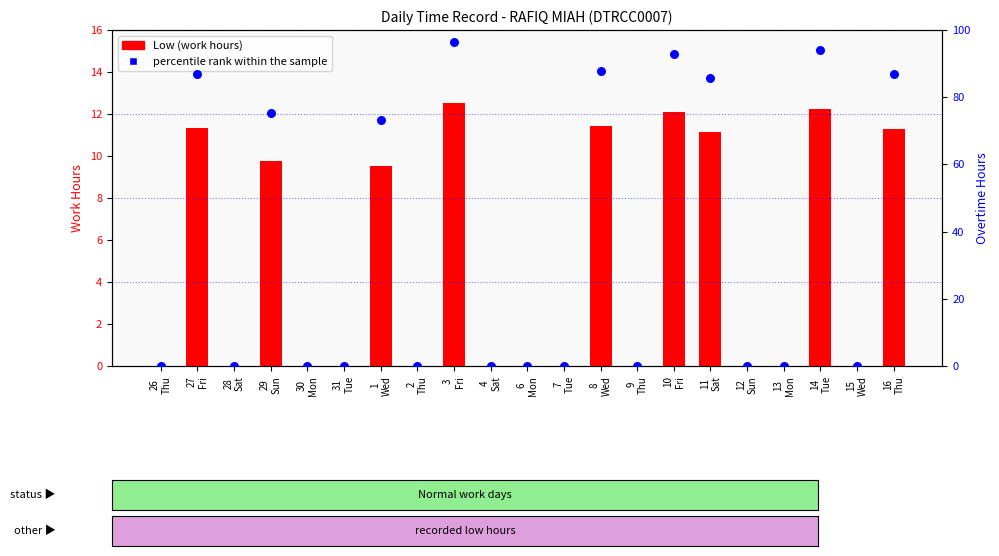

Which series reaches the minimum Y coordinate?

Low (work hours)